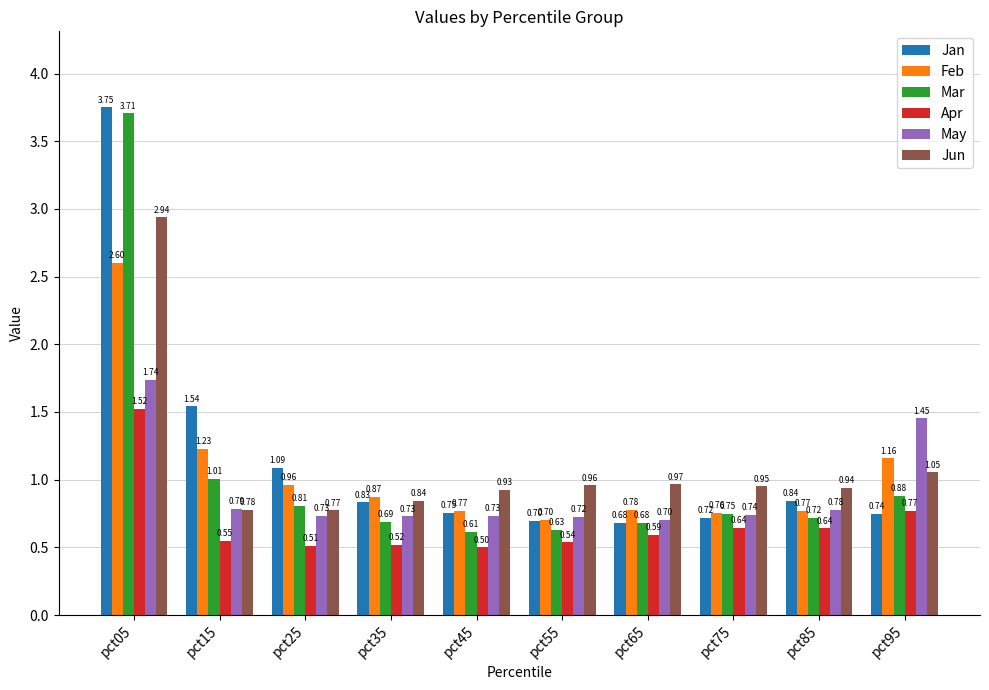

Which series has the largest total across all categories?

Jan